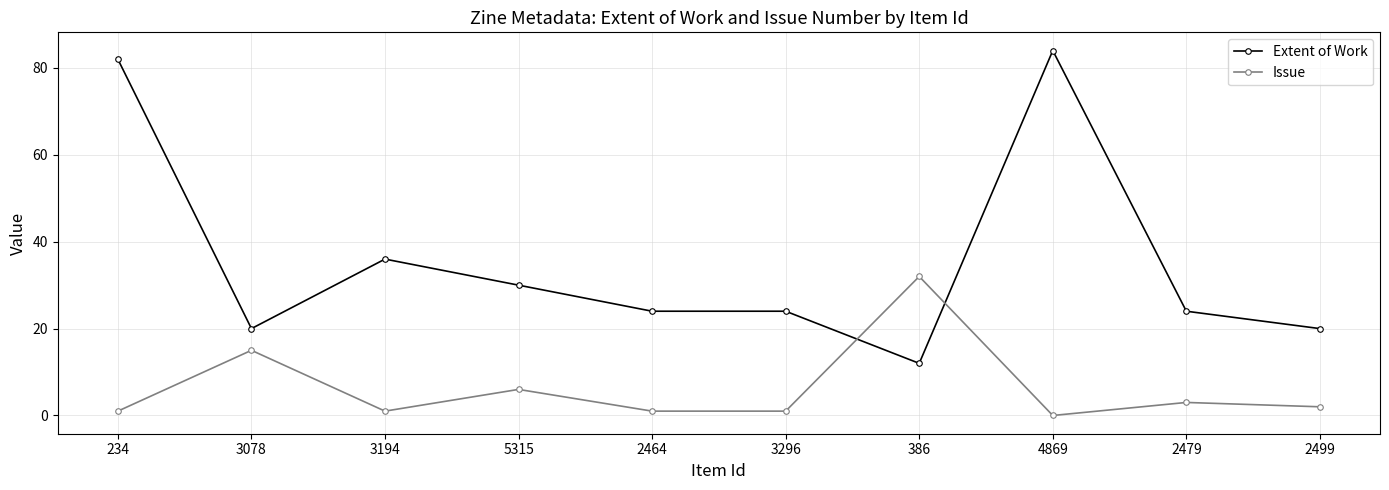

Does the chart display data point markers on the line(s)?

Yes